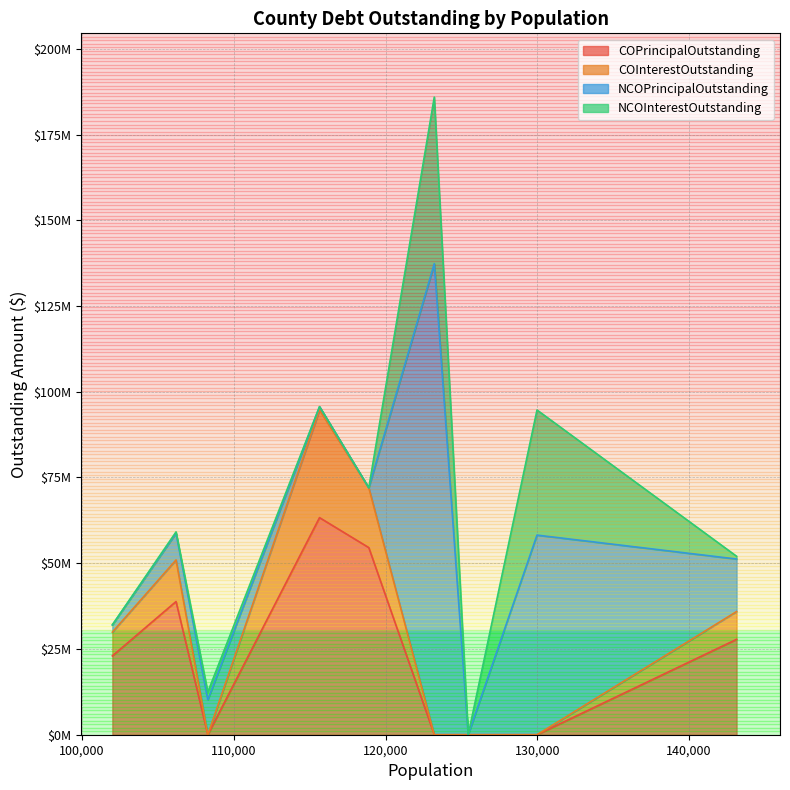

What is the difference between the second highest and minimum values in the COPrincipalOutstanding series?

54560000.0